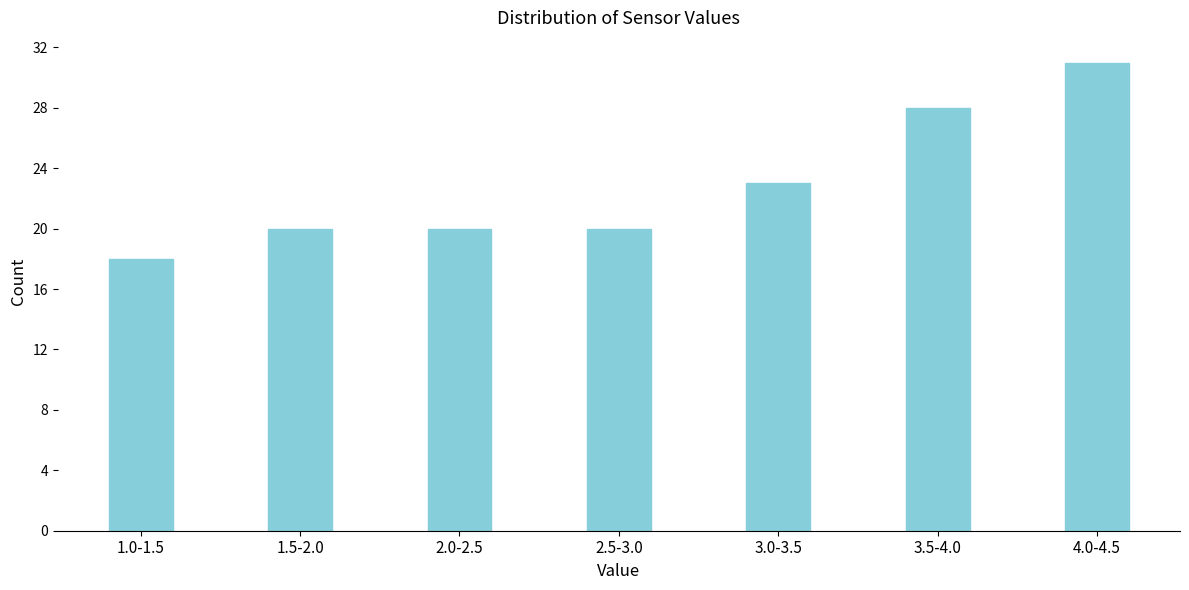

Reading right to left, list all the values displayed in this chart.

4.0-4.5=31	3.5-4.0=28	3.0-3.5=23	2.5-3.0=20	2.0-2.5=20	1.5-2.0=20	1.0-1.5=18